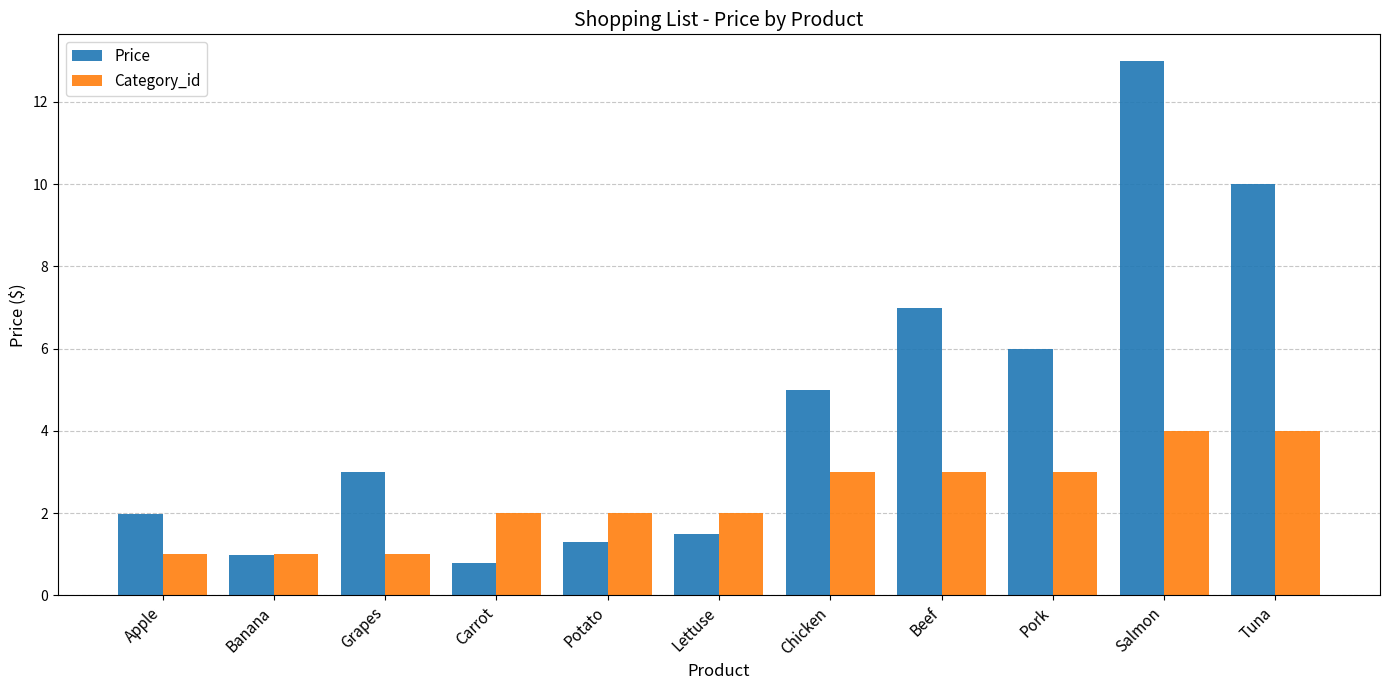

The Category_id series shows 1.7 at Beef. True or false?

False